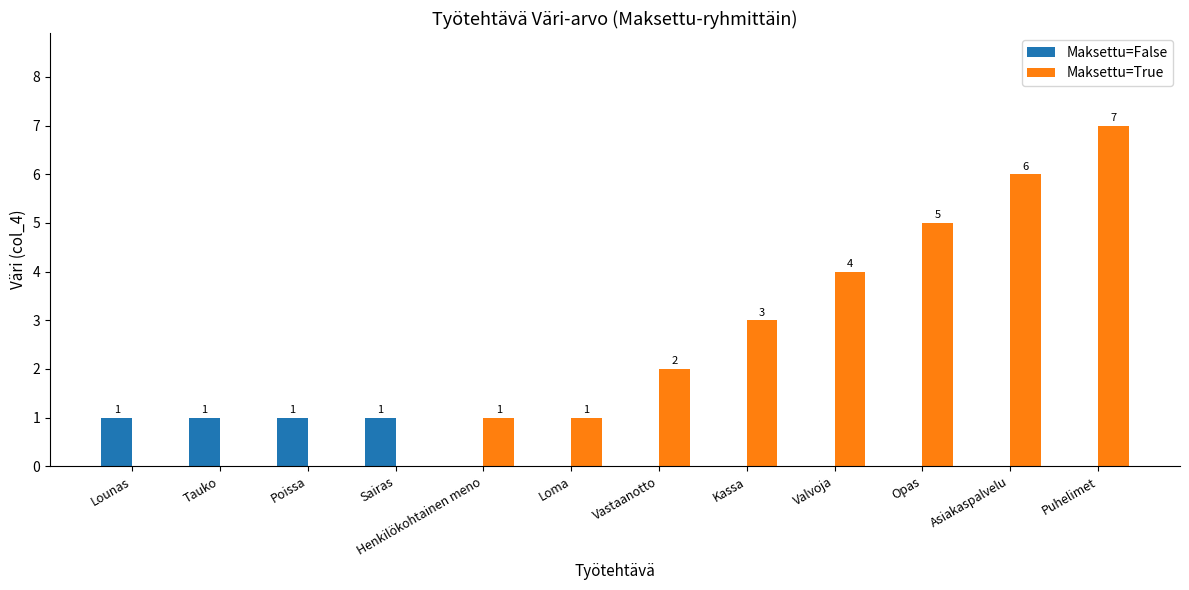

How many Maksettu=False values are between 0 and 1?

12